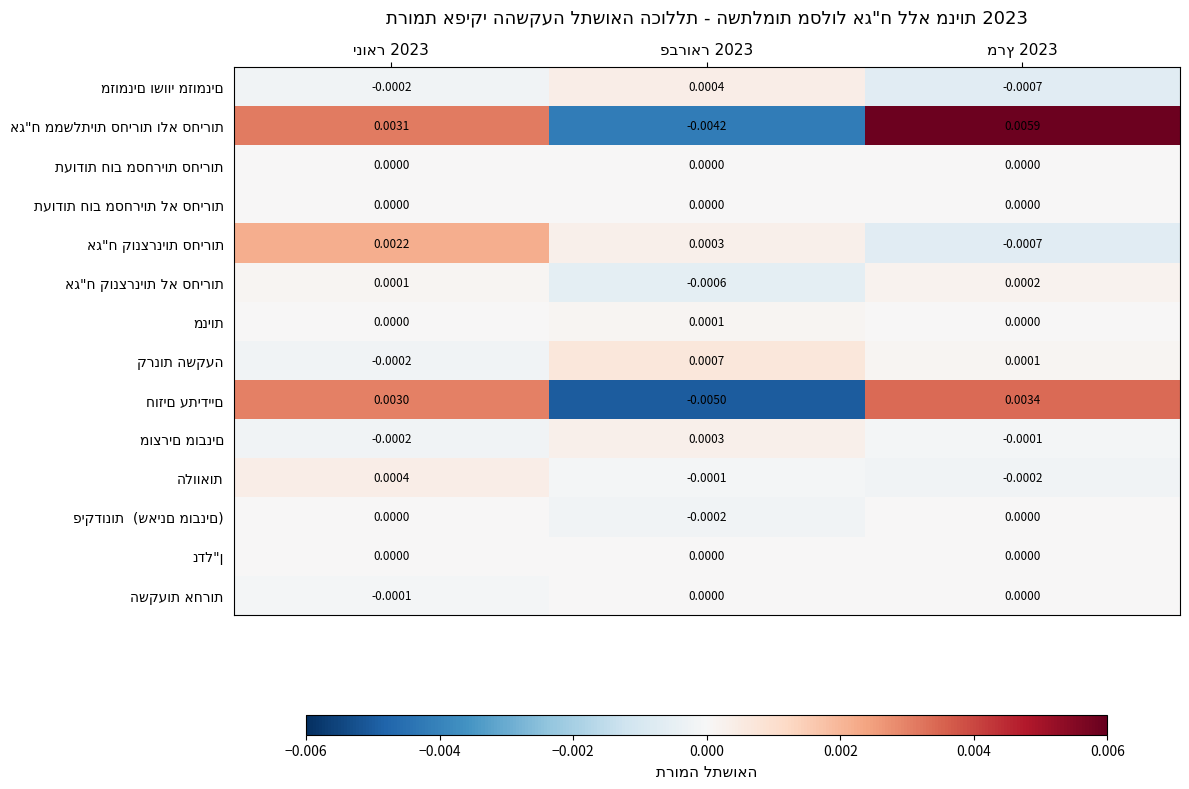

Which label corresponds to the largest value in the chart?

מרץ 2023